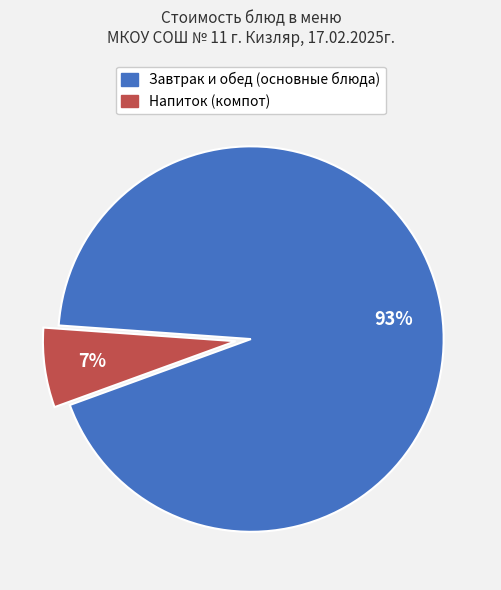

Is there a majority slice in this chart?

Yes